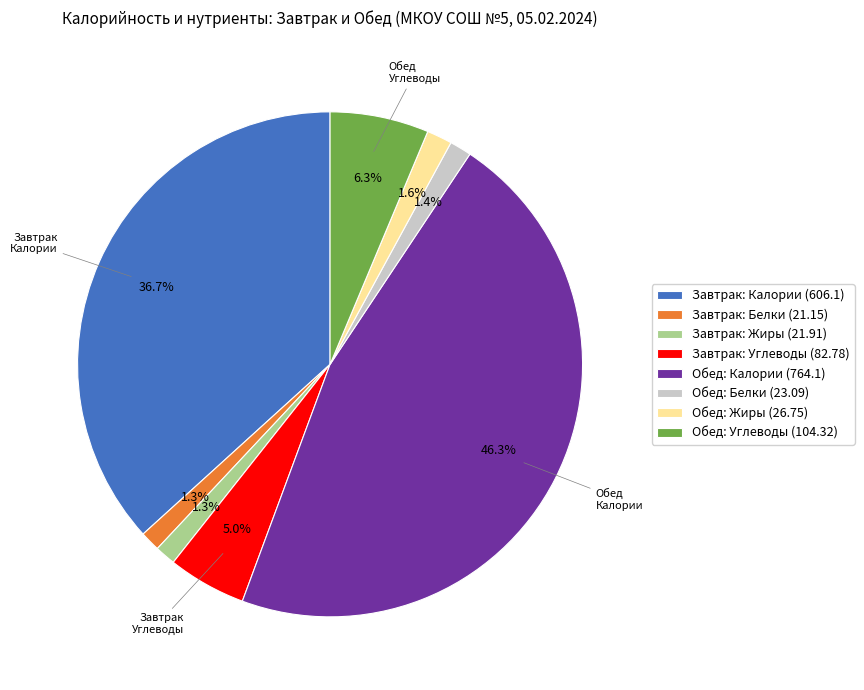

Which category has the biggest portion of the pie?

Обед: Калории (764.1)